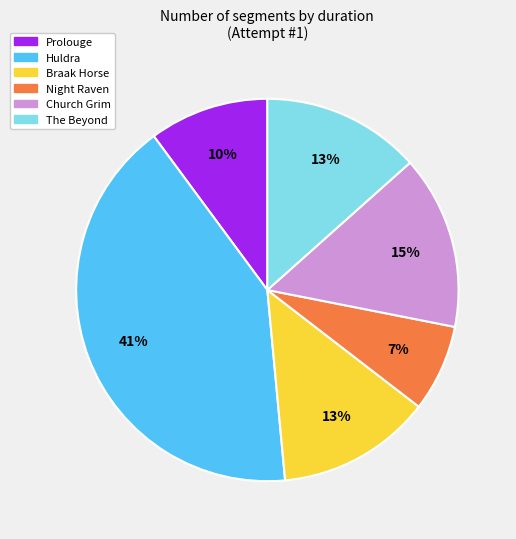

True or false: Night Raven accounts for 7% of the total.

True